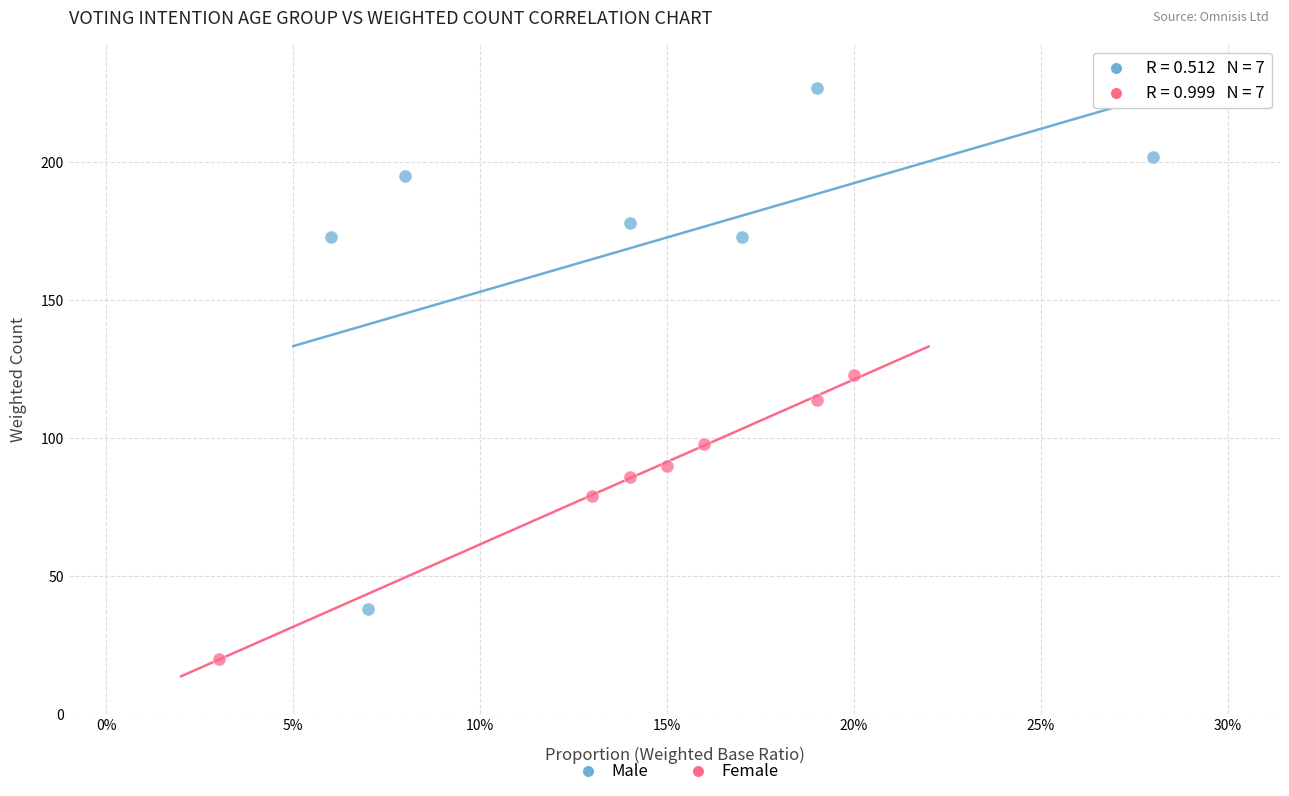

What are all the series names shown in the legend?

Male, Female